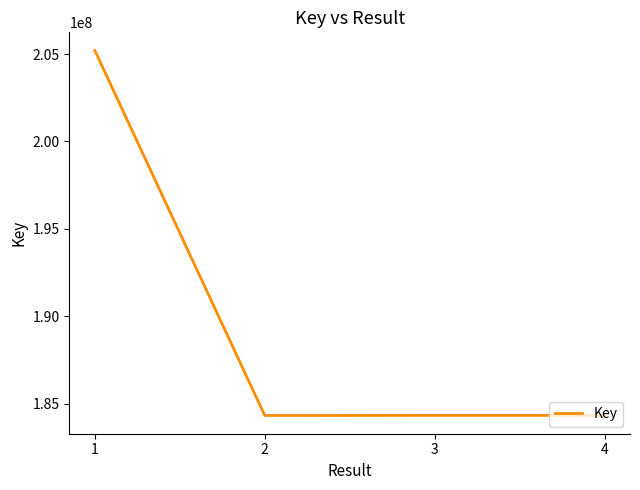

What is the difference between the maximum and minimum values?

20870074